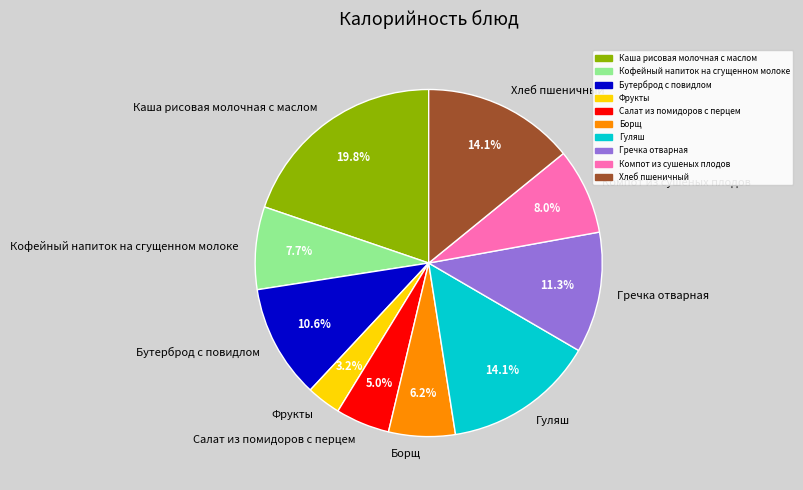

True or false: Кофейный напиток на сгущенном молоке accounts for 8% of the total.

True